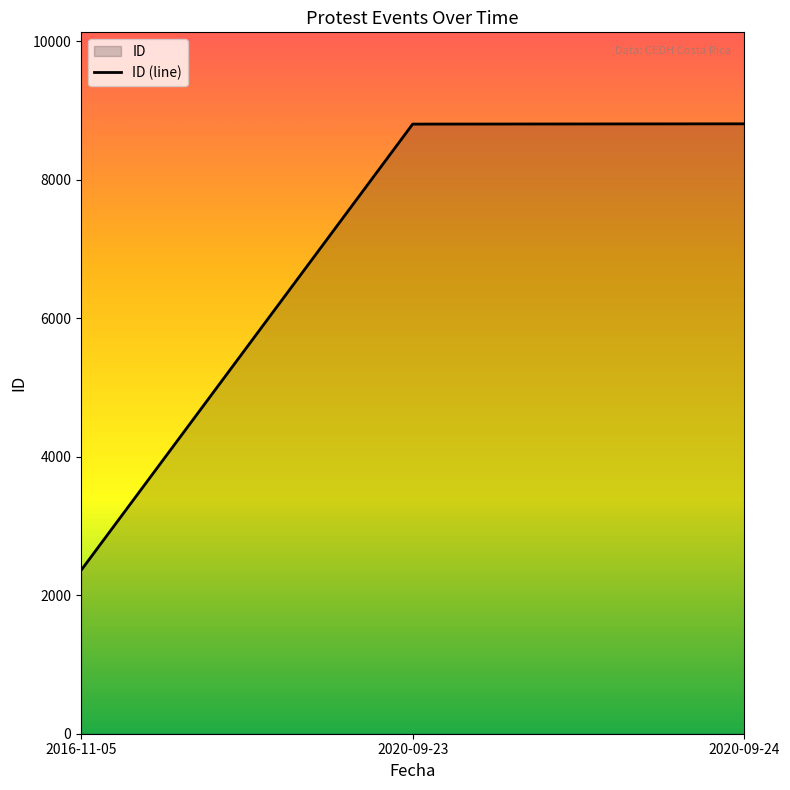

What is the difference between the maximum and minimum values?

6447